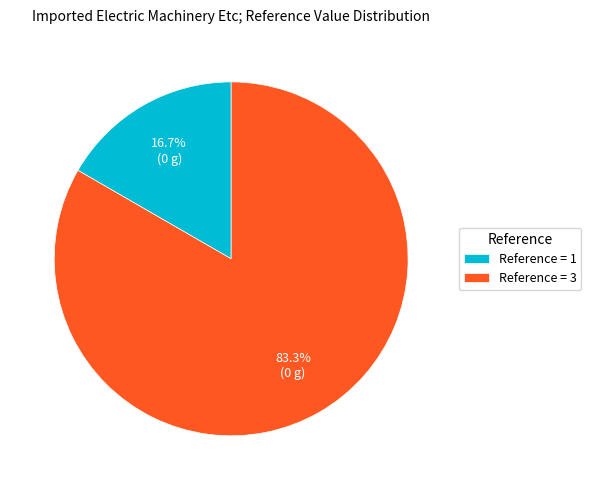

Rank the categories by value from highest to lowest.

Reference = 3, Reference = 1